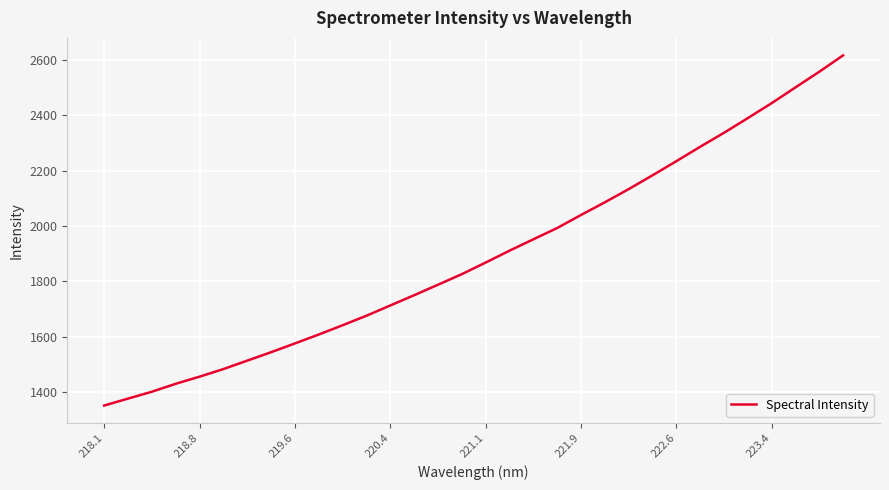

What is the maximum value shown in the chart?

2615.8